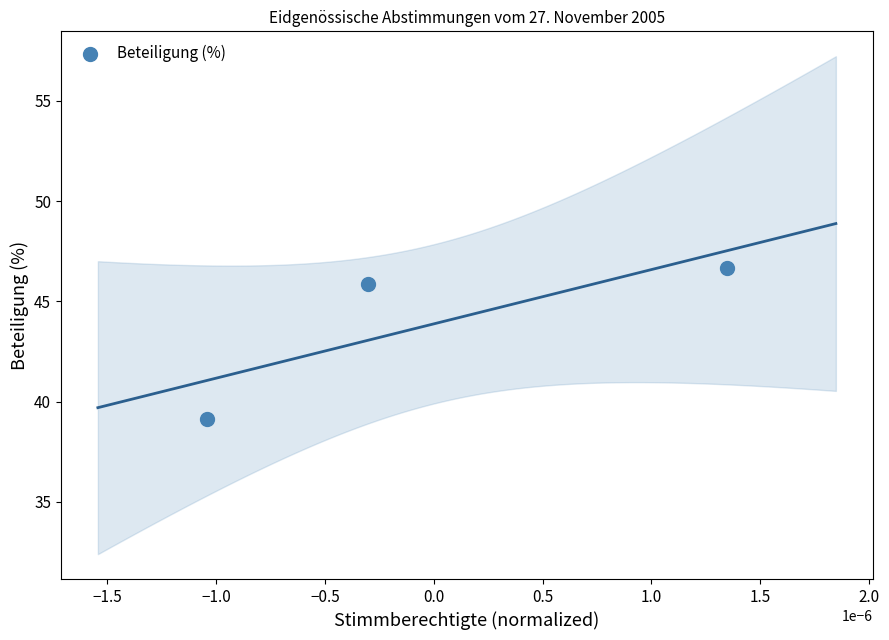

What is the average Y value?

43.9